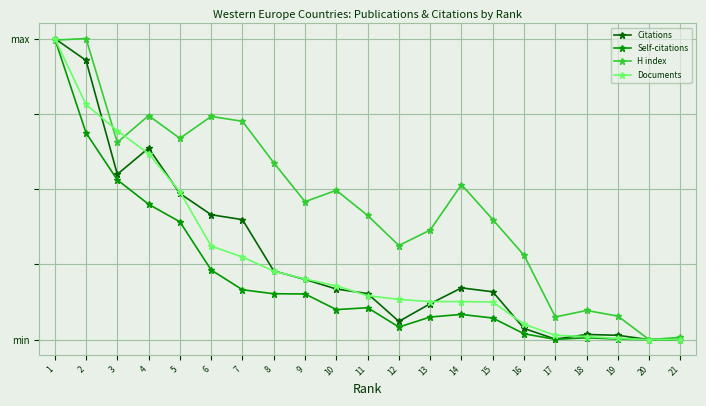

Does the chart have visible grid lines?

Yes